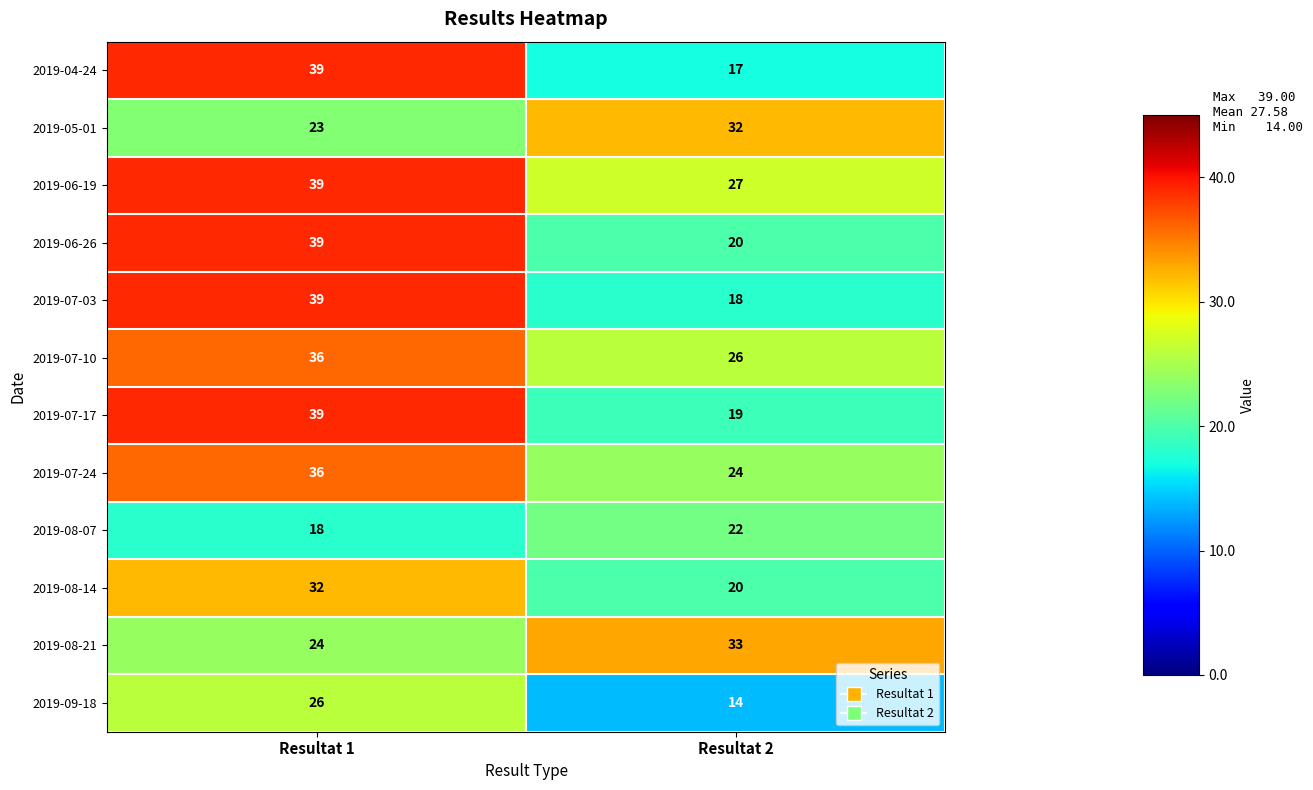

Between Resultat 1 and Resultat 2, which series saw the biggest shift?

2019-04-24